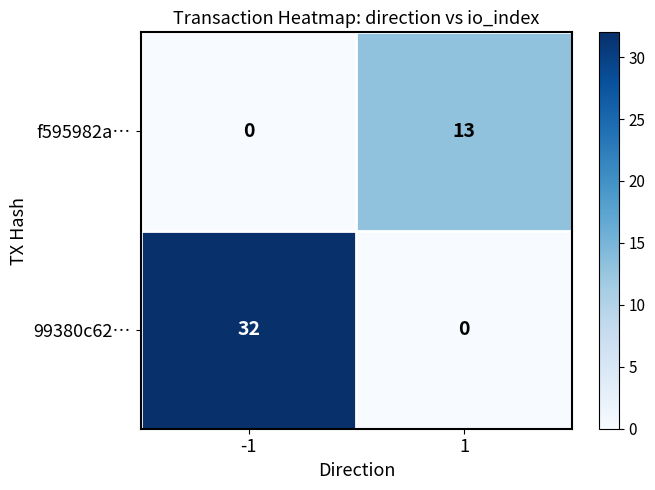

How many data points does each series have?

2